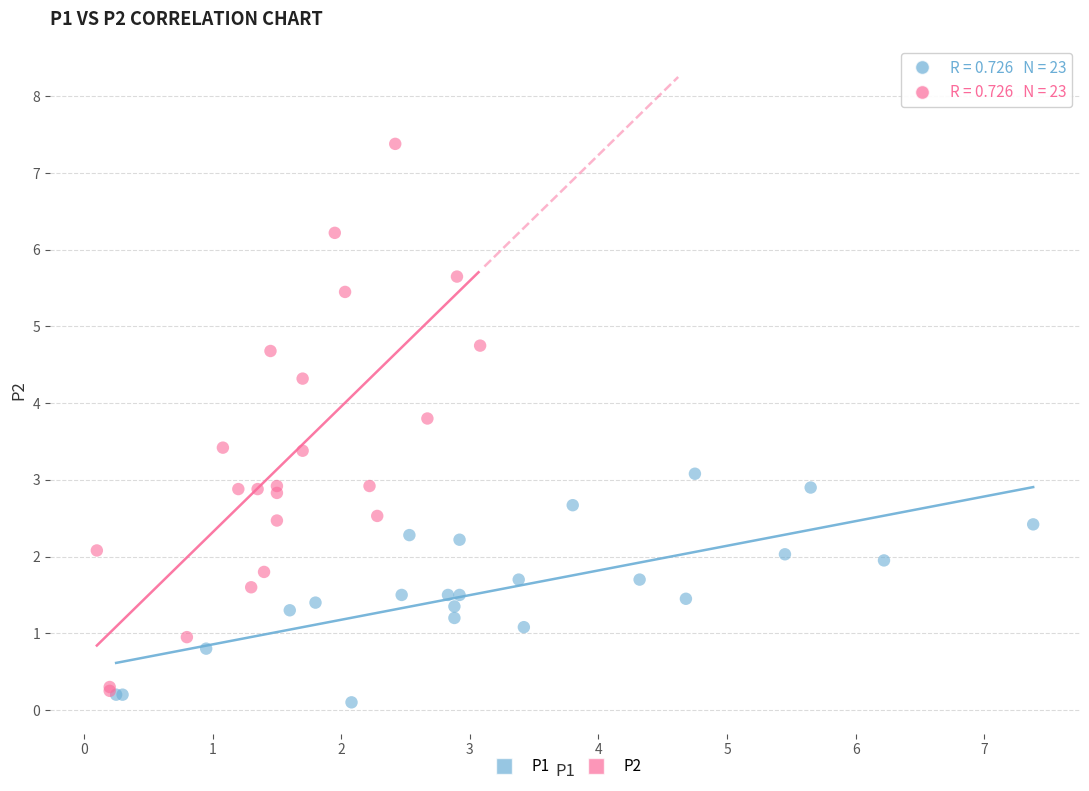

What are all the series names shown in the legend?

P1, P2